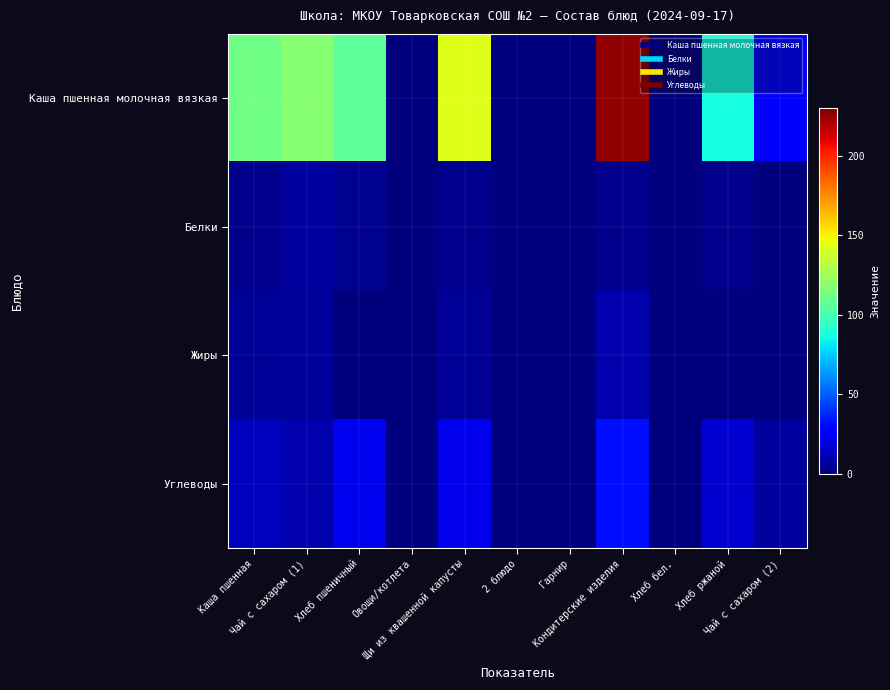

At which category is the sum across all series the highest?

Кондитерские изделия